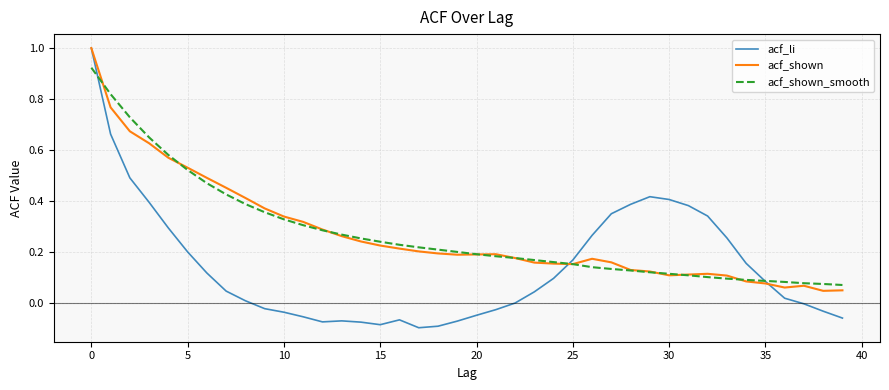

Which series has the largest range (max minus min)?

acf_li